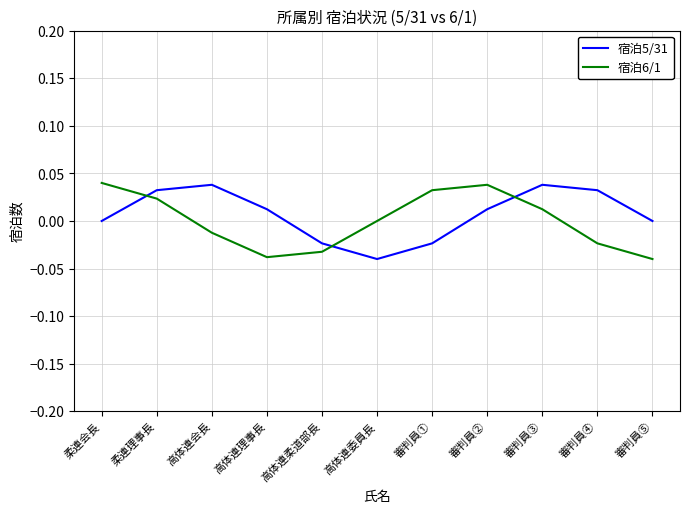

Reading left to right, transcribe all the data shown in this chart.

宿泊5/31: 柔連会長=0.0	柔連理事長=0.0	高体連会長=0.0	高体連理事長=0.0	高体連柔道部長=-0.0	高体連委員長=-0.0	審判員①=-0.0	審判員②=0.0	審判員③=0.0	審判員④=0.0	審判員⑤=0.0
宿泊6/1: 柔連会長=0.0	柔連理事長=0.0	高体連会長=-0.0	高体連理事長=-0.0	高体連柔道部長=-0.0	高体連委員長=-0.0	審判員①=0.0	審判員②=0.0	審判員③=0.0	審判員④=-0.0	審判員⑤=-0.0